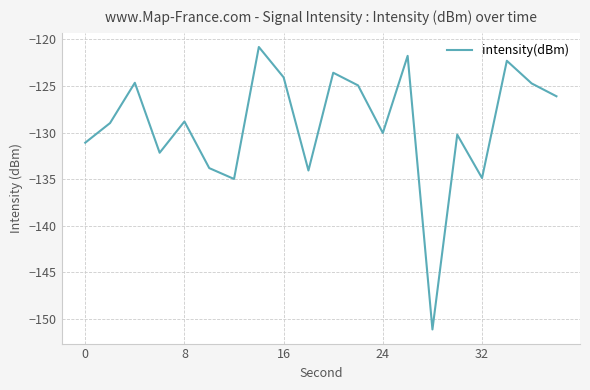

How many lines are shown in the chart?

1